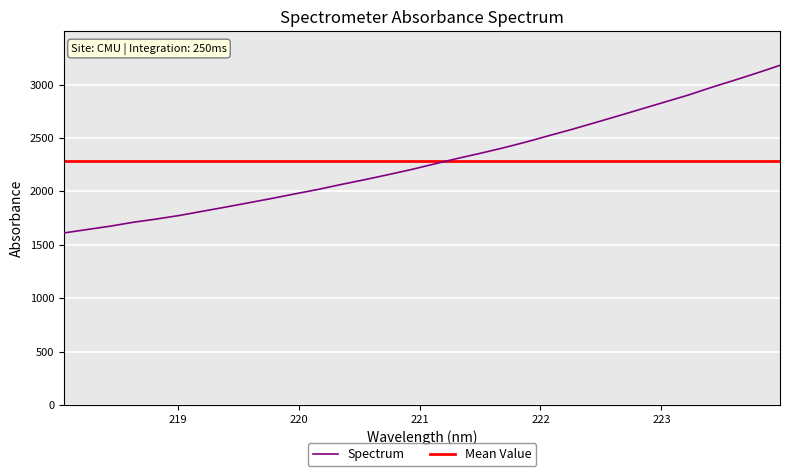

What is the highest value of the Spectrum series?

3181.1